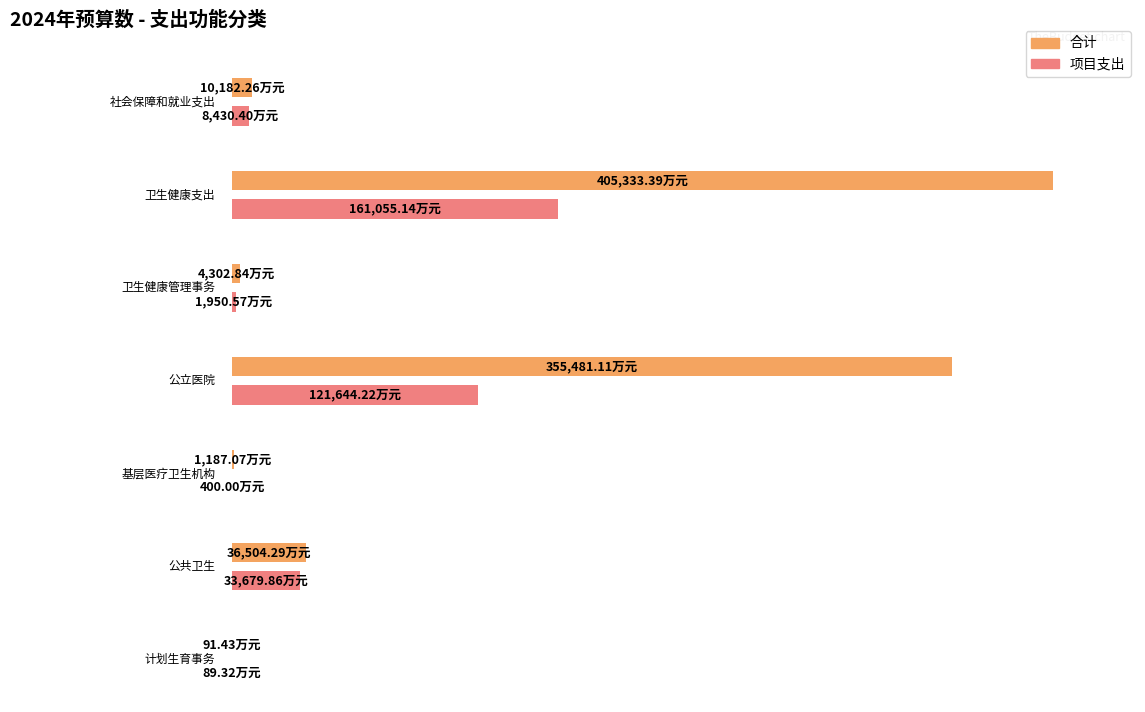

Which label corresponds to the smallest value in the chart?

计划生育事务